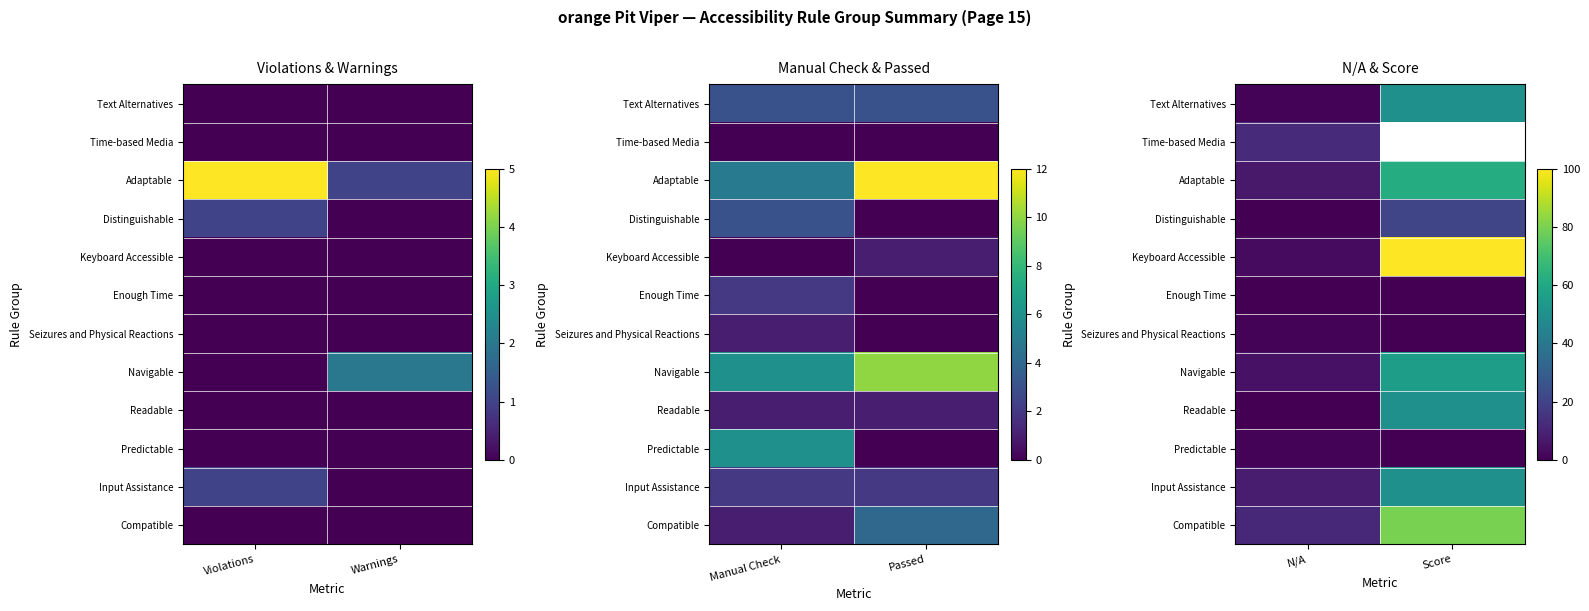

Count the number of data series in this chart.

12